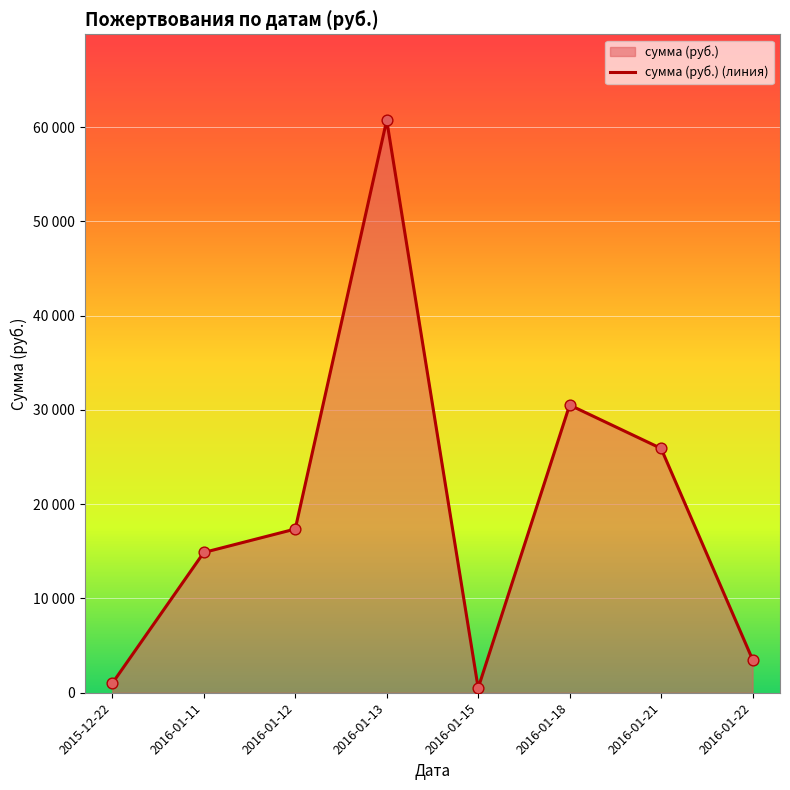

What is the ratio of the value at 2016-01-22 to the value at 2016-01-11?

0.2